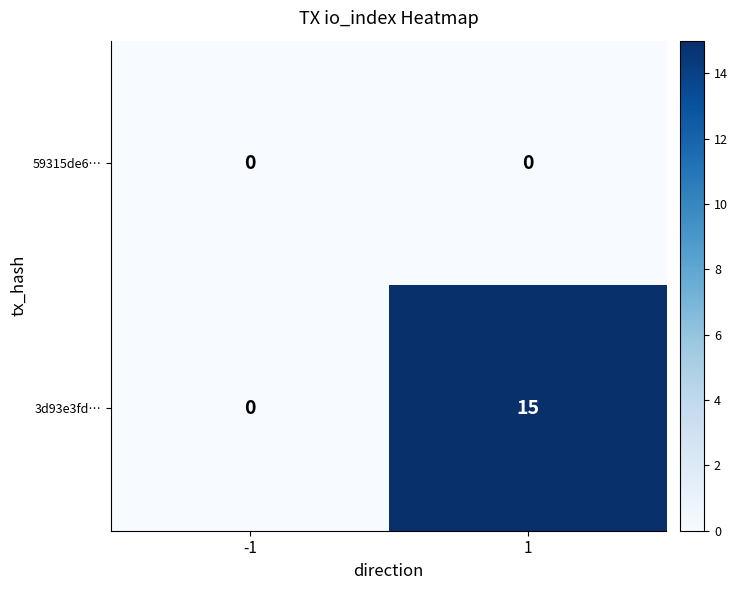

Rank the series by their average value, from lowest to highest.

59315de6…, 3d93e3fd…